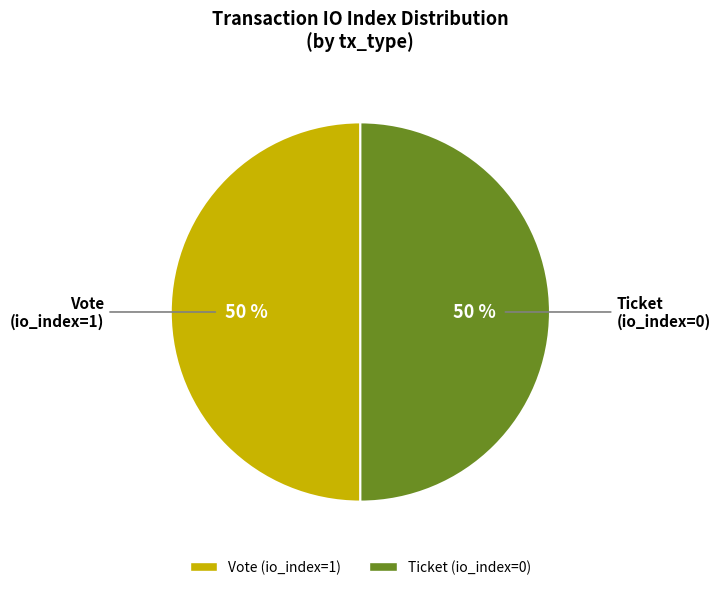

What is the ratio of the value at Vote (io_index=1) to the value at Ticket (io_index=0)?

1.0